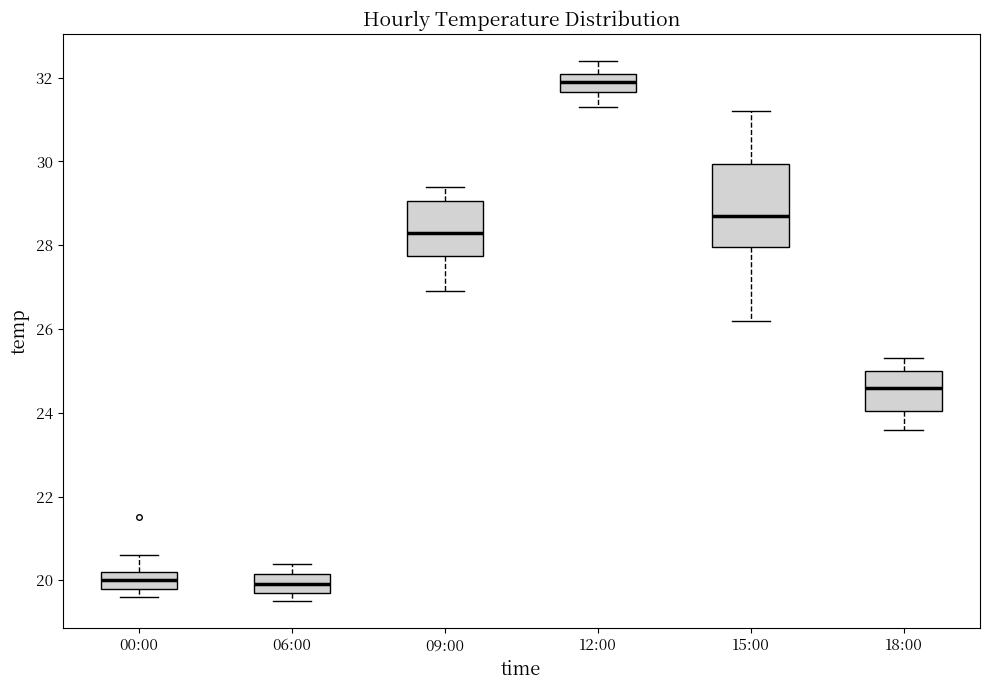

Reading left to right, transcribe this box plot: for each box, give where its median line is, the range the box spans, and where its two whiskers end, as read against the y-axis. The values are not printed on the chart, so give them approximately, as read against the axis.

00:00: median 20.0, box 19.8 to 20.2, whiskers 19.6 to 20.6
06:00: median 20.0, box 19.8 to 20.2, whiskers 19.6 to 20.4
09:00: median 28.4, box 27.8 to 29.0, whiskers 27.0 to 29.4
12:00: median 32.0, box 31.6 to 32.2, whiskers 31.4 to 32.4
15:00: median 28.8, box 28.0 to 30.0, whiskers 26.2 to 31.2
18:00: median 24.6, box 24.0 to 25.0, whiskers 23.6 to 25.4